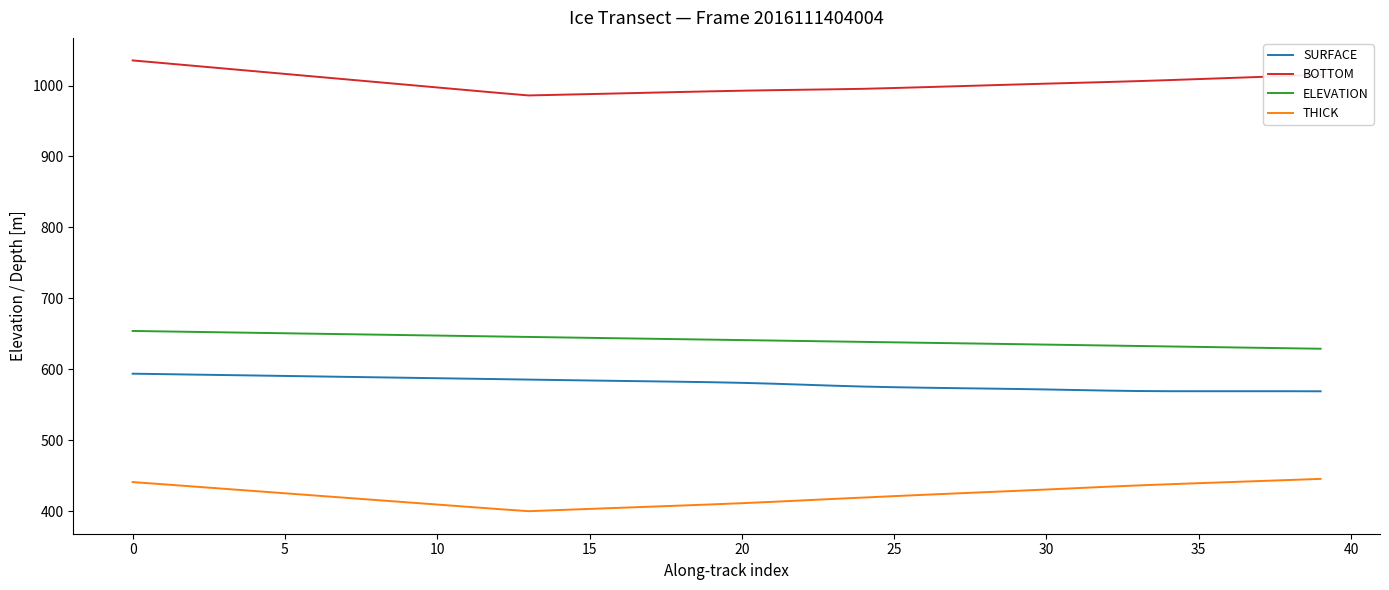

Which series has the largest total across all categories?

BOTTOM